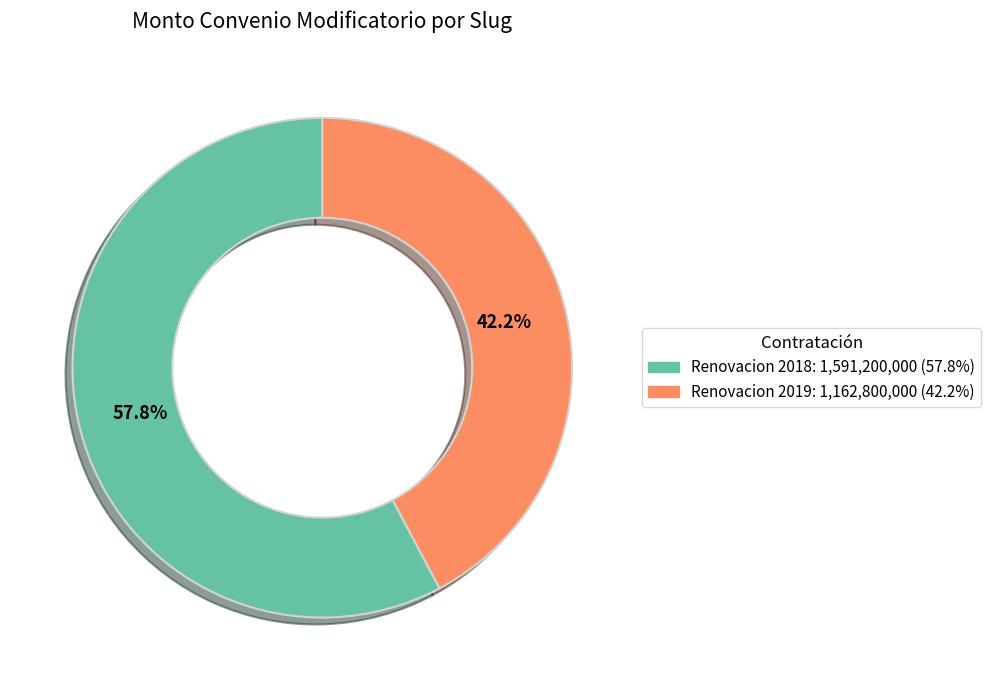

Is there any slice that represents more than half of the pie?

Yes